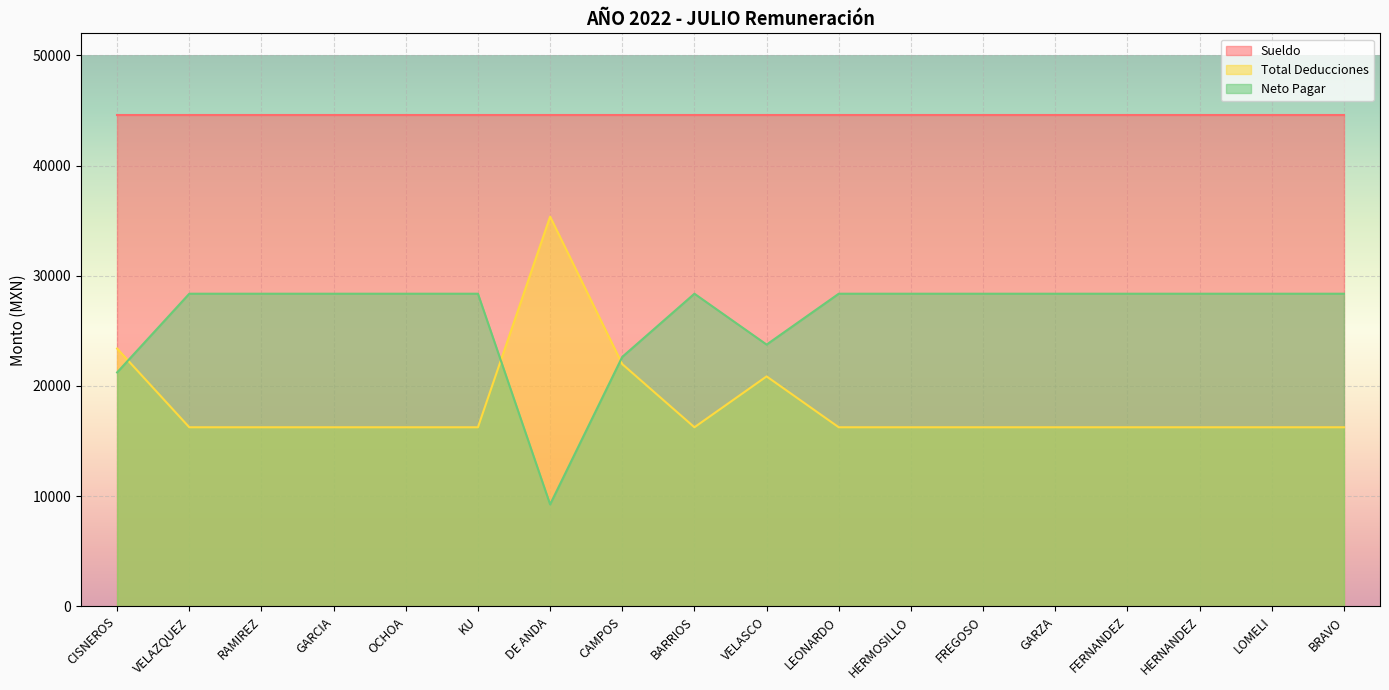

Between which two adjacent categories do Total Deducciones and Neto Pagar first intersect?

CISNEROS and VELAZQUEZ